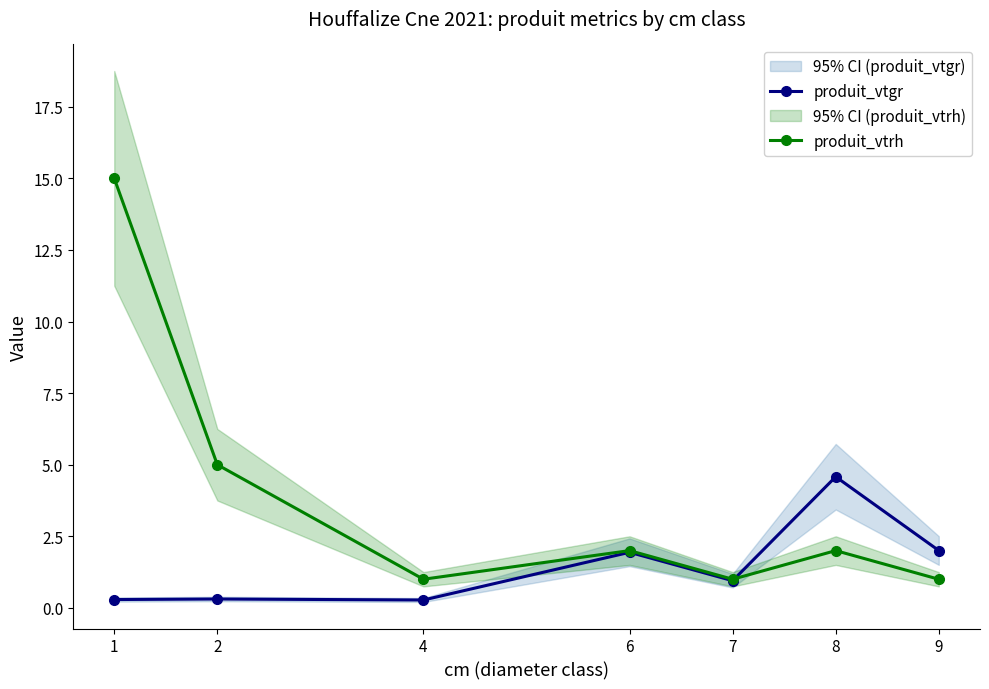

What is the difference between the maximum and minimum values in the produit_vtgr series?

4.3